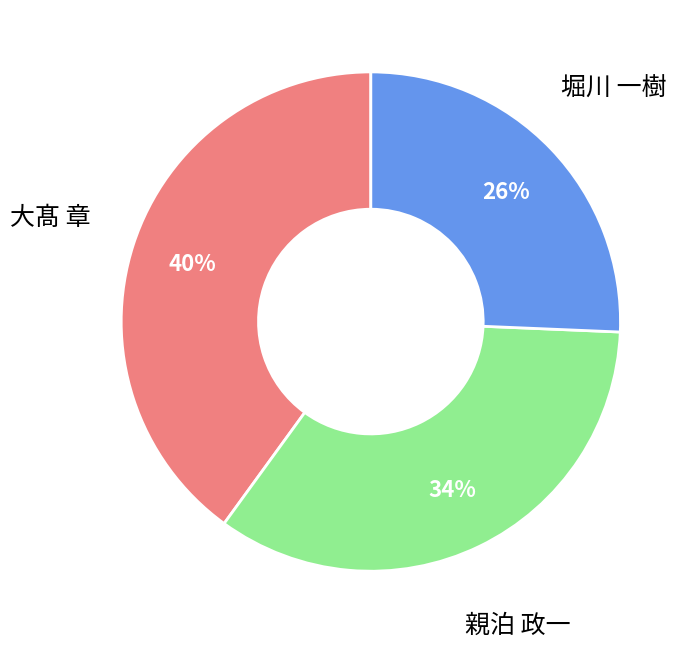

Is there any slice that represents more than half of the pie?

No